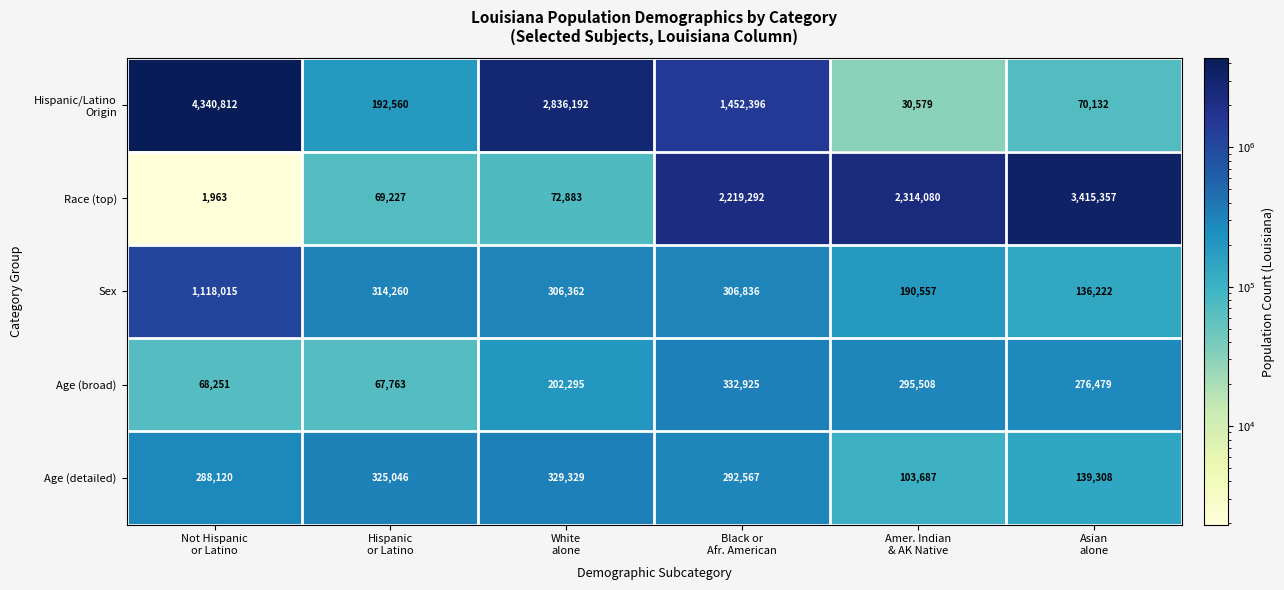

How many series are shown in this chart?

5